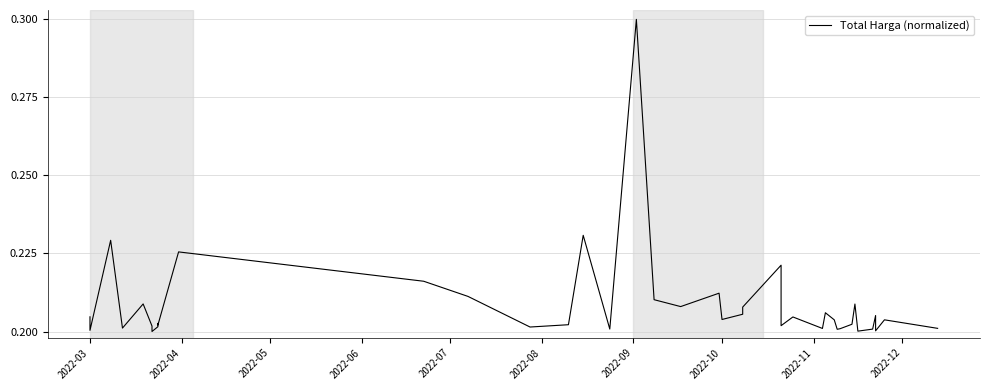

The value at 23 is 0.1. True or false?

False